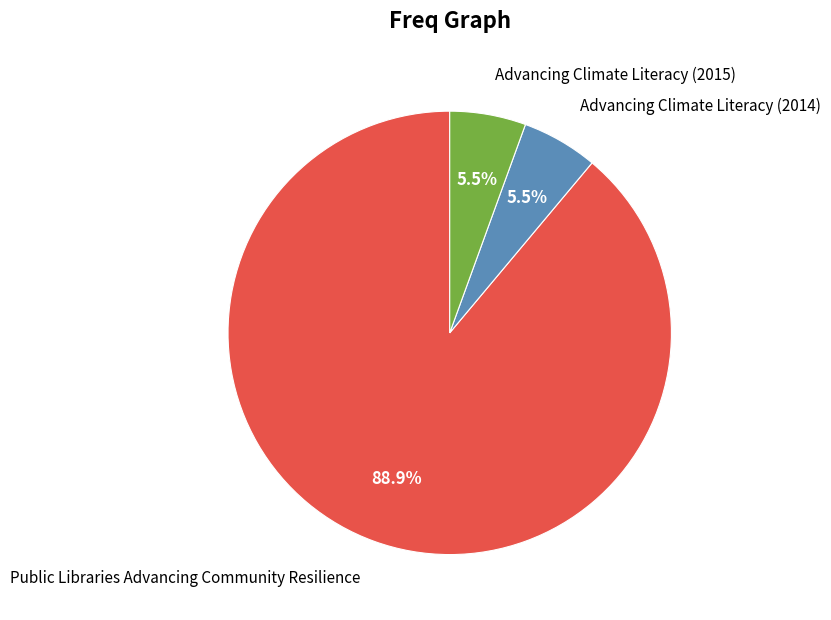

Between Advancing Climate Literacy (2015) and Public Libraries Advancing Community Resilience, which is larger?

Public Libraries Advancing Community Resilience